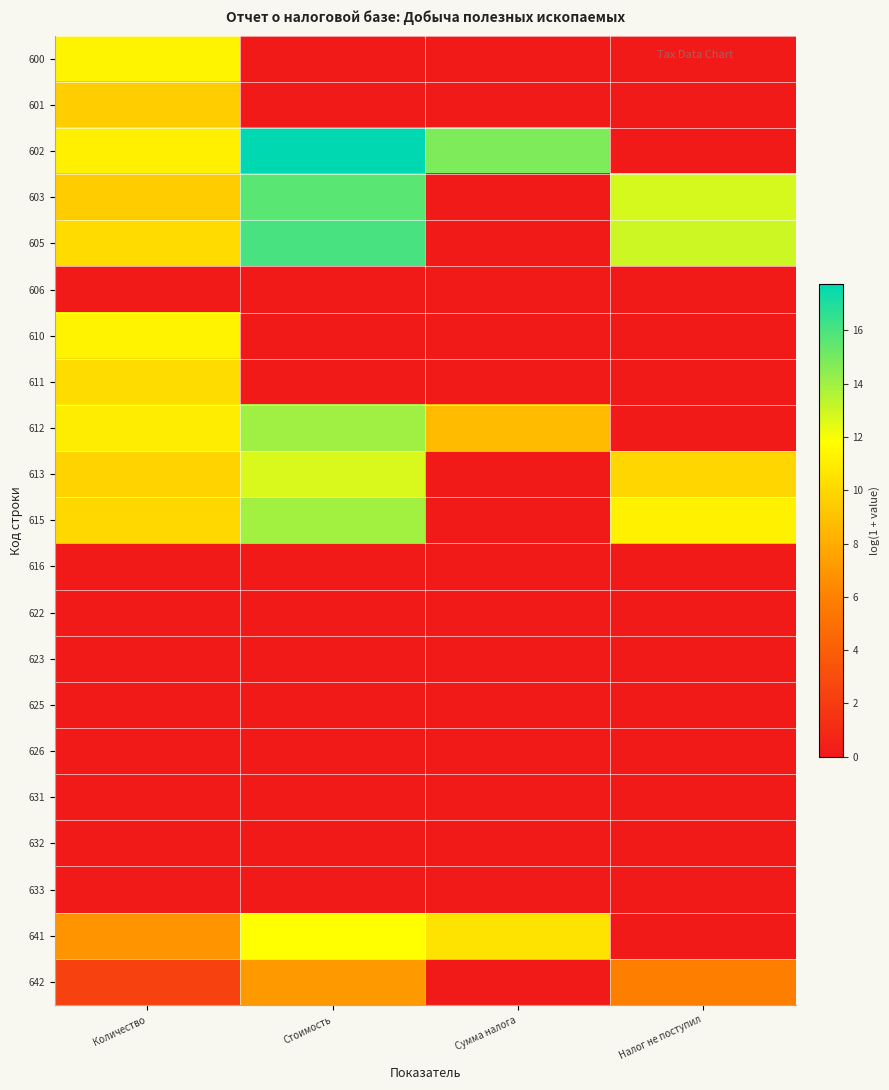

Reading right to left, what are all the values shown in this chart?

600: Налог не поступил=0.0	Сумма налога=0.0	Стоимость=0.0	Количество=11.3
601: Налог не поступил=0.0	Сумма налога=0.0	Стоимость=0.0	Количество=9.5
602: Налог не поступил=0.0	Сумма налога=14.8	Стоимость=17.7	Количество=11.1
603: Налог не поступил=12.8	Сумма налога=0.0	Стоимость=15.6	Количество=9.5
605: Налог не поступил=13.0	Сумма налога=0.0	Стоимость=16.0	Количество=10.2
606: Налог не поступил=0.0	Сумма налога=0.0	Стоимость=0.0	Количество=0.0
610: Налог не поступил=0.0	Сумма налога=0.0	Стоимость=0.0	Количество=11.3
611: Налог не поступил=0.0	Сумма налога=0.0	Стоимость=0.0	Количество=10.2
612: Налог не поступил=0.0	Сумма налога=8.7	Стоимость=14.0	Количество=11.0
613: Налог не поступил=10.0	Сумма налога=0.0	Стоимость=12.7	Количество=9.8
615: Налог не поступил=11.2	Сумма налога=0.0	Стоимость=14.0	Количество=10.0
616: Налог не поступил=0.0	Сумма налога=0.0	Стоимость=0.0	Количество=0.0
622: Налог не поступил=0.0	Сумма налога=0.0	Стоимость=0.0	Количество=0.0
623: Налог не поступил=0.0	Сумма налога=0.0	Стоимость=0.0	Количество=0.0
625: Налог не поступил=0.0	Сумма налога=0.0	Стоимость=0.0	Количество=0.0
626: Налог не поступил=0.0	Сумма налога=0.0	Стоимость=0.0	Количество=0.0
631: Налог не поступил=0.0	Сумма налога=0.0	Стоимость=0.0	Количество=0.0
632: Налог не поступил=0.0	Сумма налога=0.0	Стоимость=0.0	Количество=0.0
633: Налог не поступил=0.0	Сумма налога=0.0	Стоимость=0.0	Количество=0.0
641: Налог не поступил=0.0	Сумма налога=10.5	Стоимость=11.8	Количество=6.8
642: Налог не поступил=5.8	Сумма налога=0.0	Стоимость=7.1	Количество=2.4